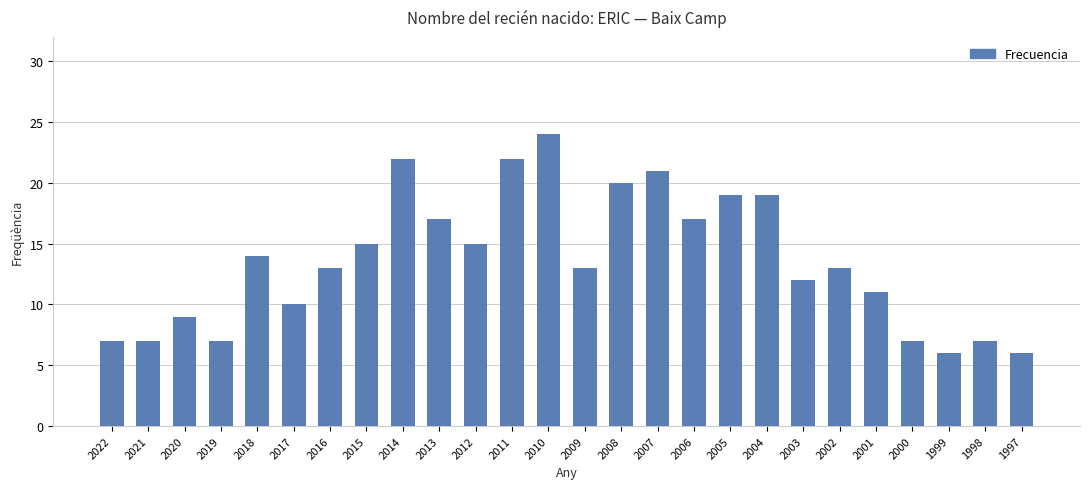

How many bars are there in total?

26